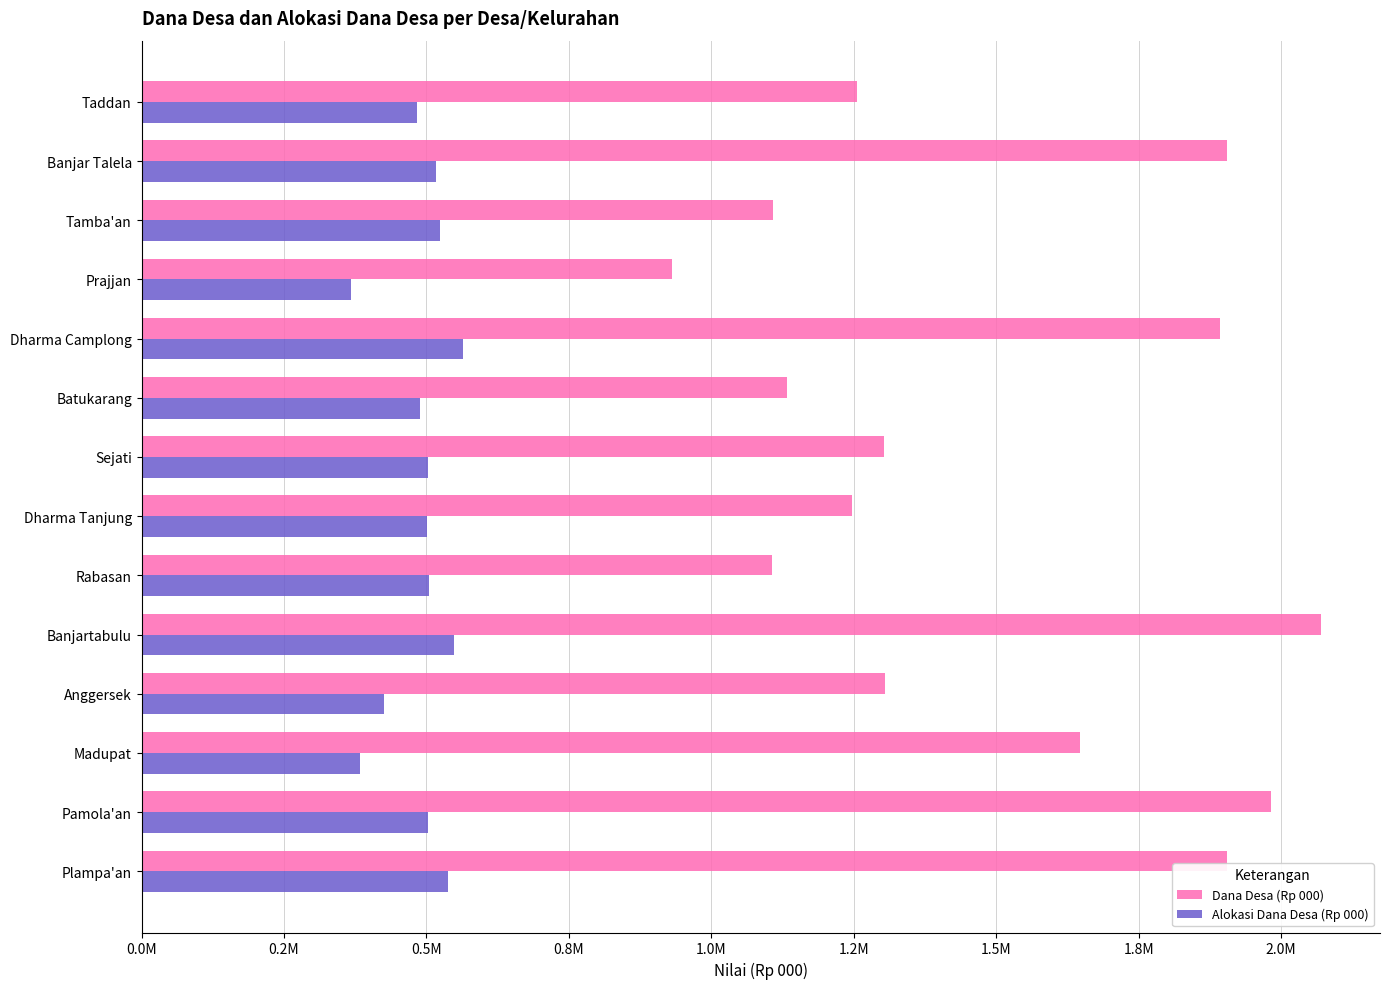

What are all the series names shown in the legend?

Dana Desa (Rp 000), Alokasi Dana Desa (Rp 000)